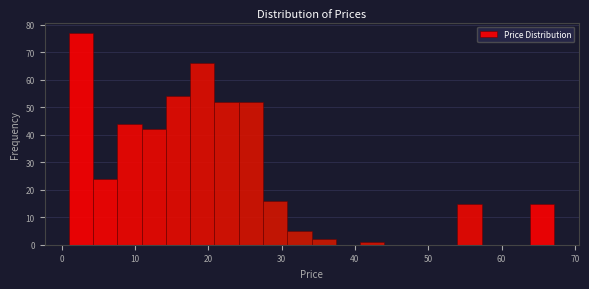

Read against the x-axis, roughly where is the centre of the tallest bar?

3